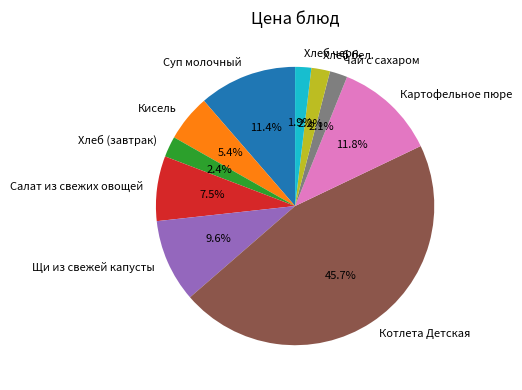

To the nearest percent, what is the combined percentage of Хлеб черн. and Салат из свежих овощей?

9%